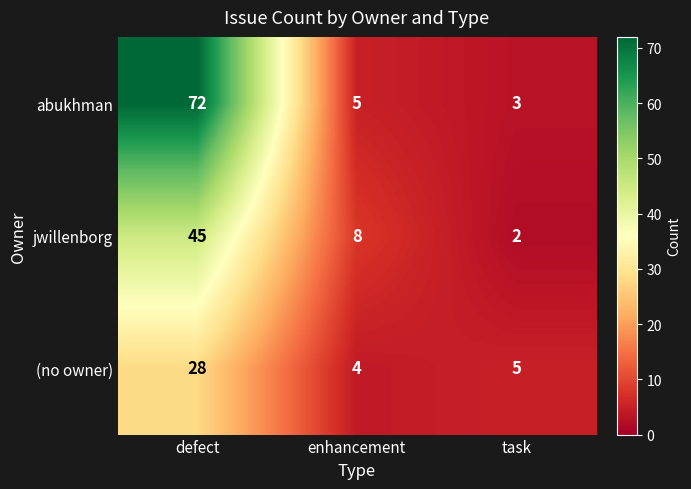

Which series has the largest range (max minus min)?

abukhman